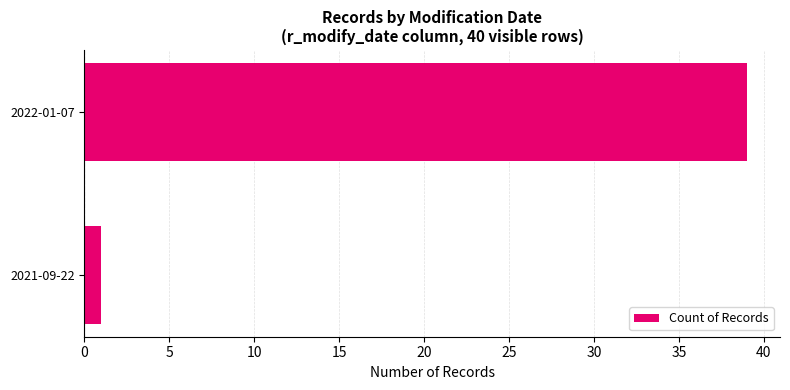

Reading top to bottom, what are all the values shown in this chart?

2022-01-07=39	2021-09-22=1